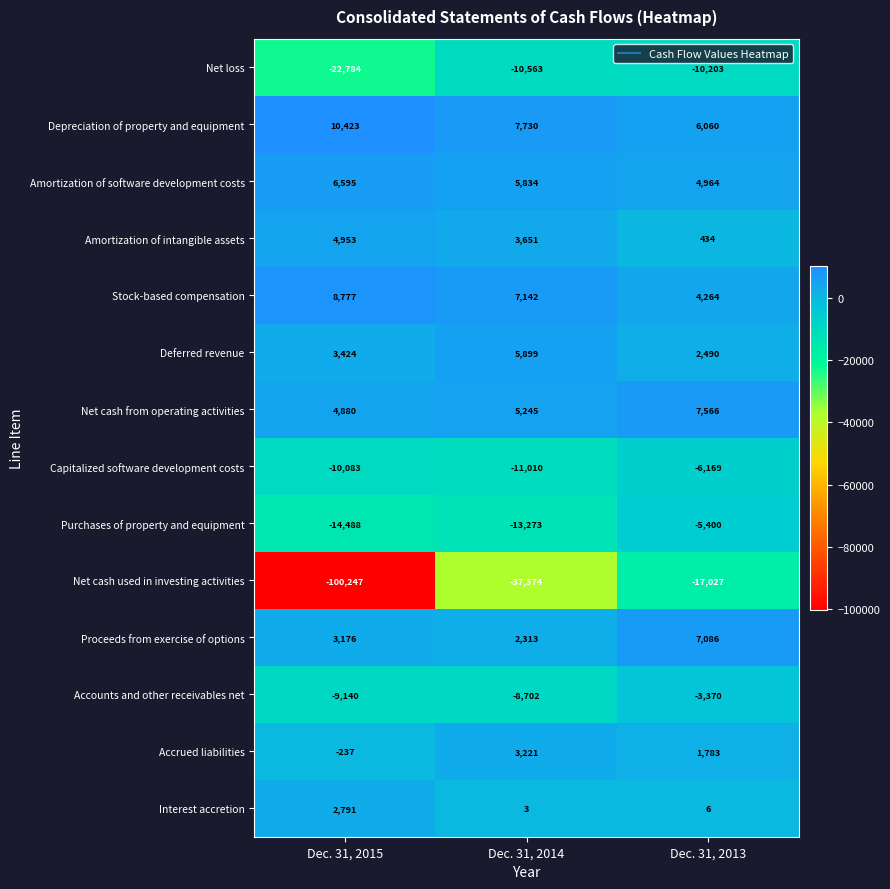

At which label is Accrued liabilities closest to 1492?

Dec. 31, 2013